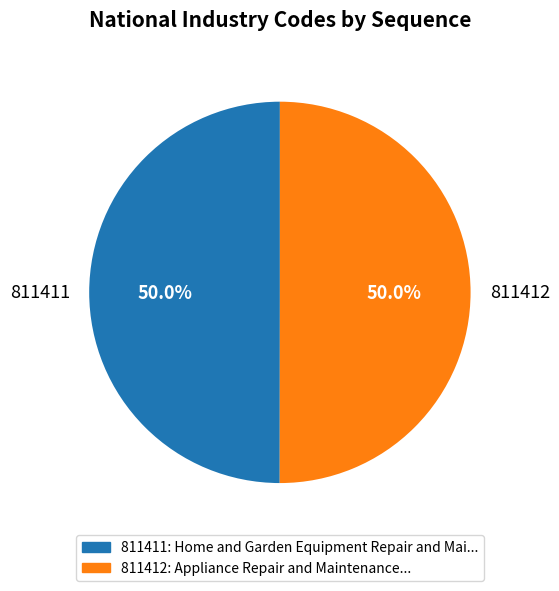

Approximately how many times larger is the value at 811412 compared to 811411?

1.0